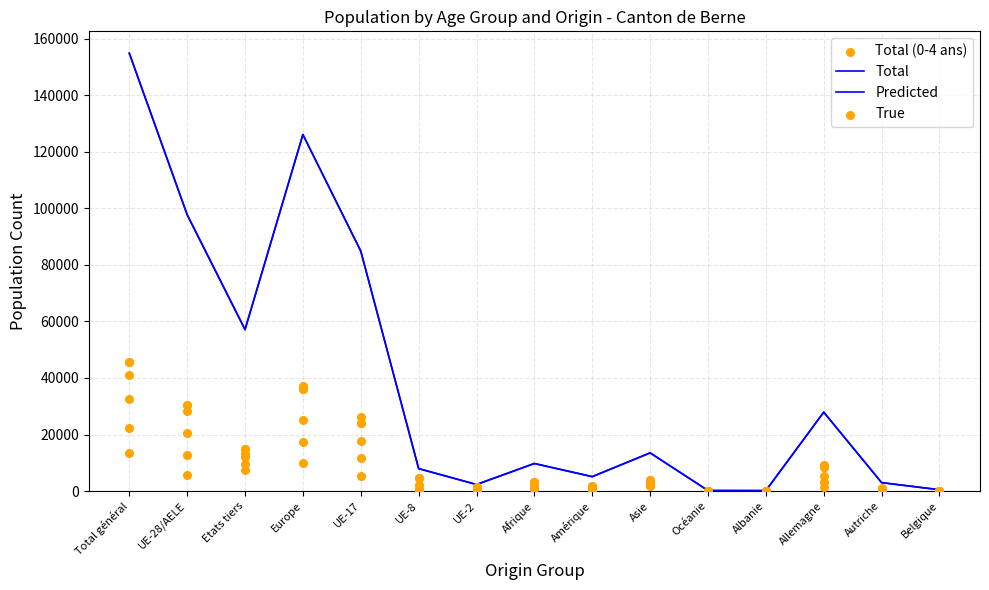

What is the total value across all series at Afrique?

25968